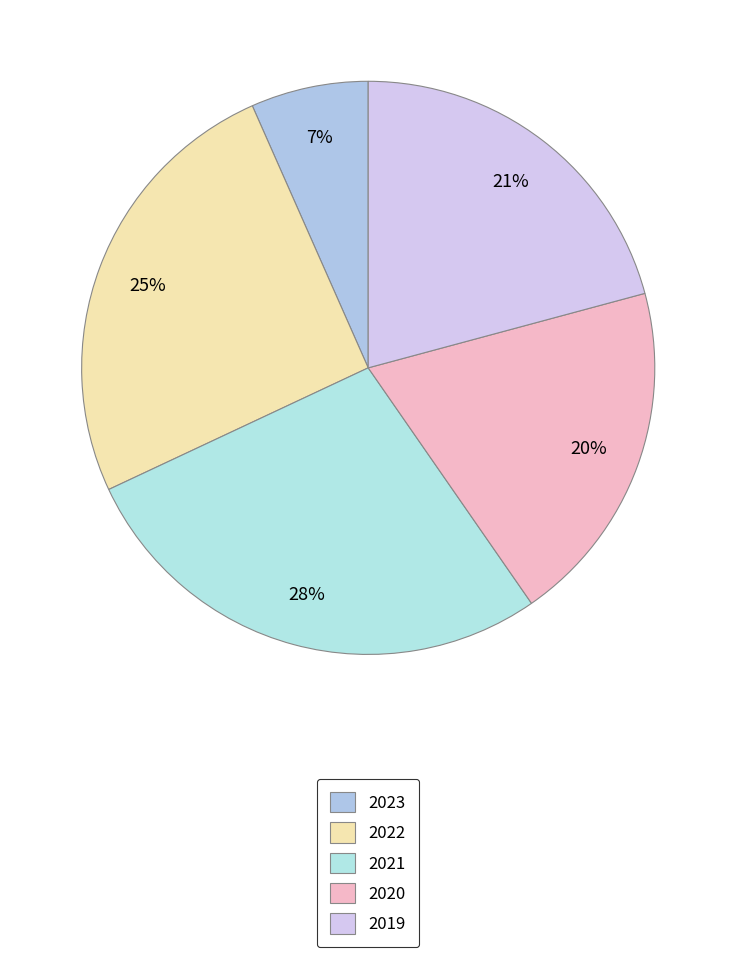

How many slices are in this pie chart?

5